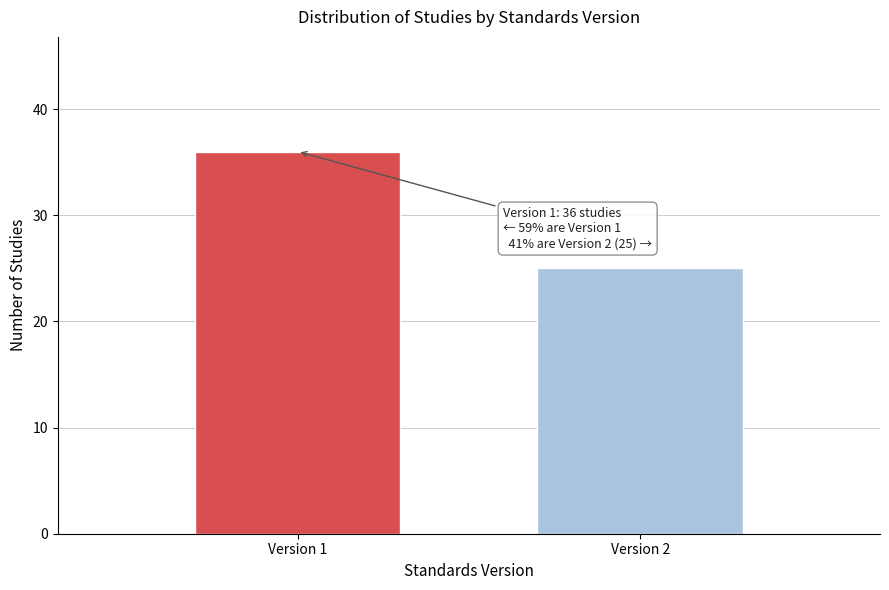

Reading left to right, transcribe all the data shown in this chart.

Version 1=36	Version 2=25